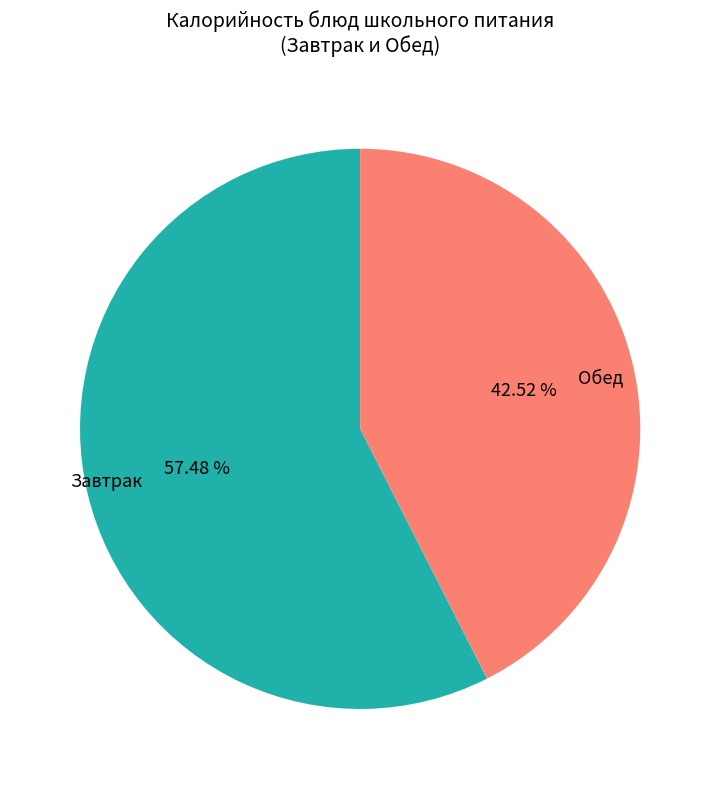

Does Обед account for over 50% of the chart?

No